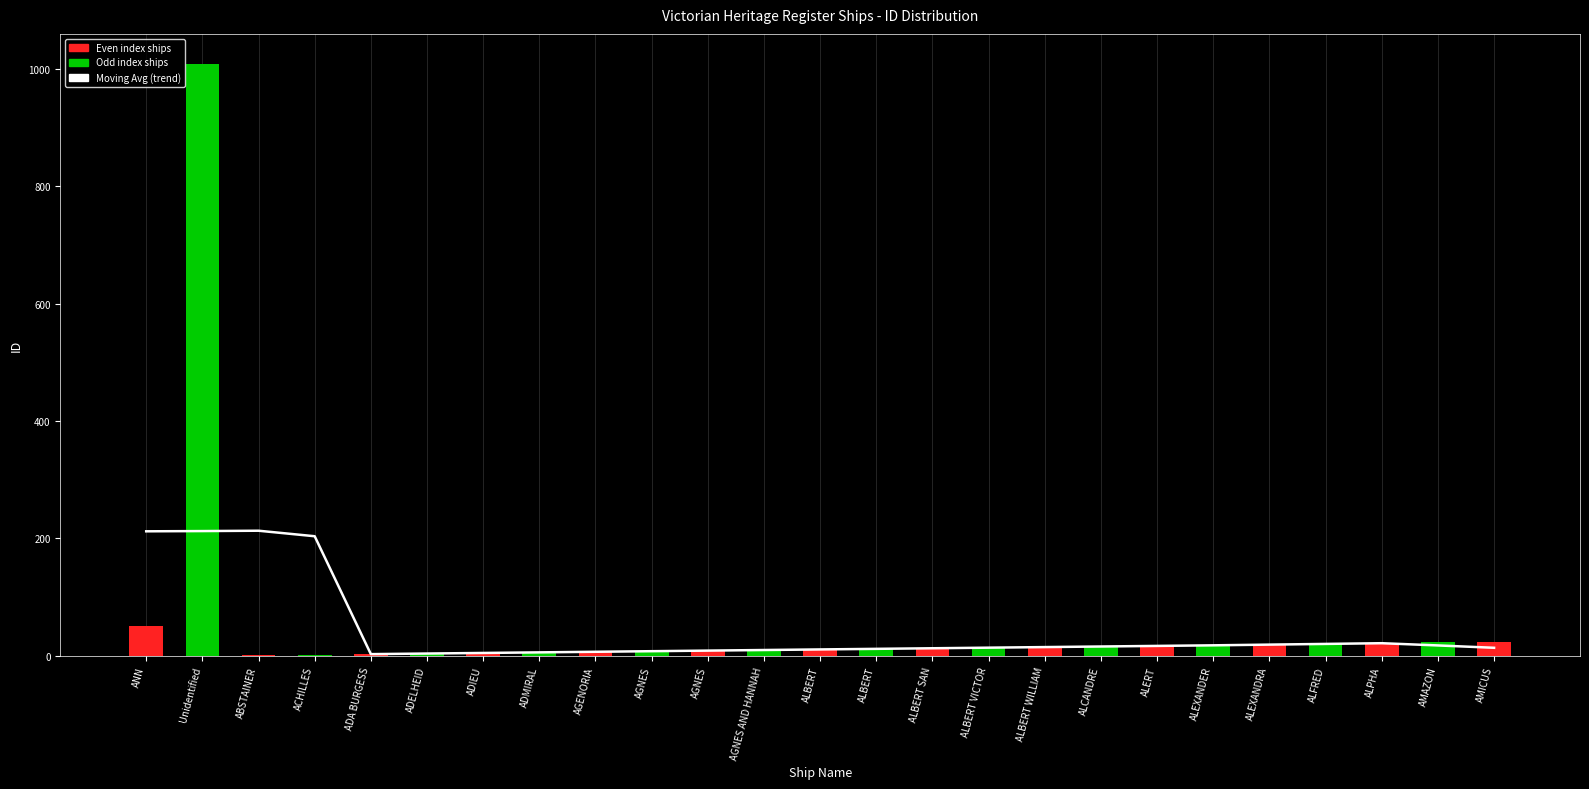

Reading left to right, transcribe all the data shown in this chart.

ANN=212.2	Unidentified=212.6	ABSTAINER=213.2	ACHILLES=203.8	ADA BURGESS=3.0	ADELHEID=4.0	ADIEU=5.0	ADMIRAL=6.0	AGENORIA=7.0	AGNES=8.0	AGNES=9.0	AGNES AND HANNAH=10.0	ALBERT=11.0	ALBERT=12.0	ALBERT SAN=13.0	ALBERT VICTOR=14.0	ALBERT WILLIAM=15.0	ALCANDRE=16.0	ALERT=17.0	ALEXANDER=18.0	ALEXANDRA=19.2	ALFRED=20.4	ALPHA=21.6	AMAZON=17.8	AMICUS=13.8